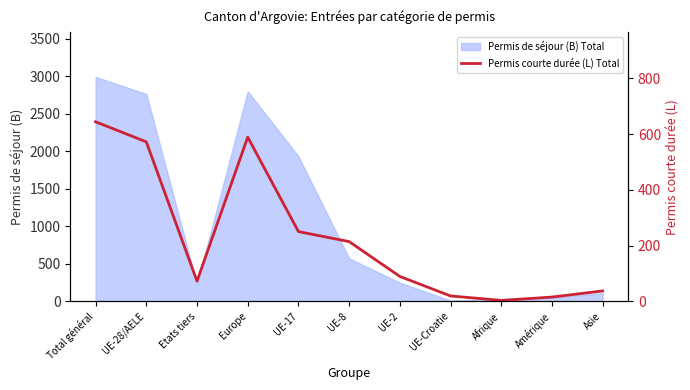

Read the value at Europe, to the nearest 100.

600